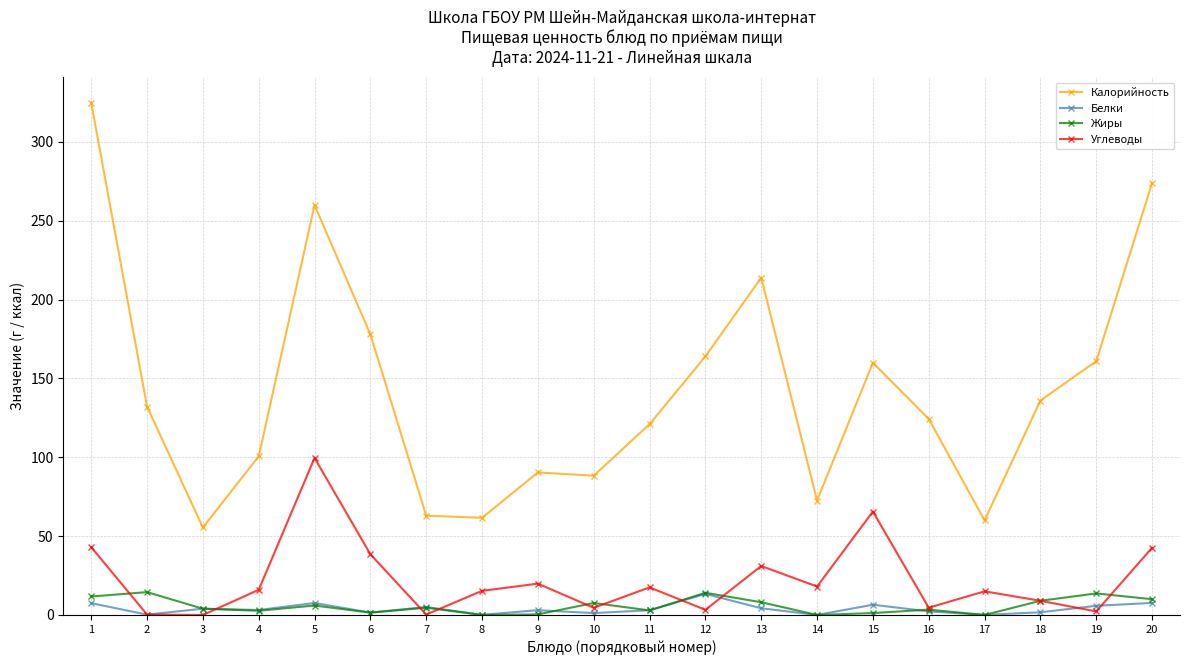

True or false: Калорийность and Жиры intersect in this chart.

False